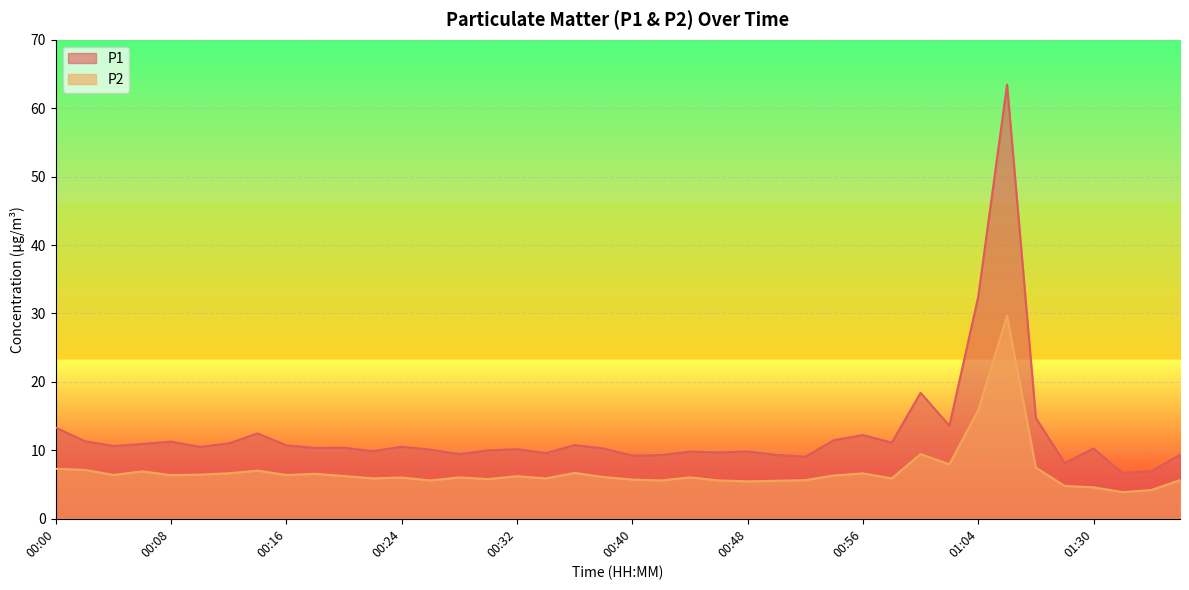

True or false: P2 has more than 2 interior local peaks.

True